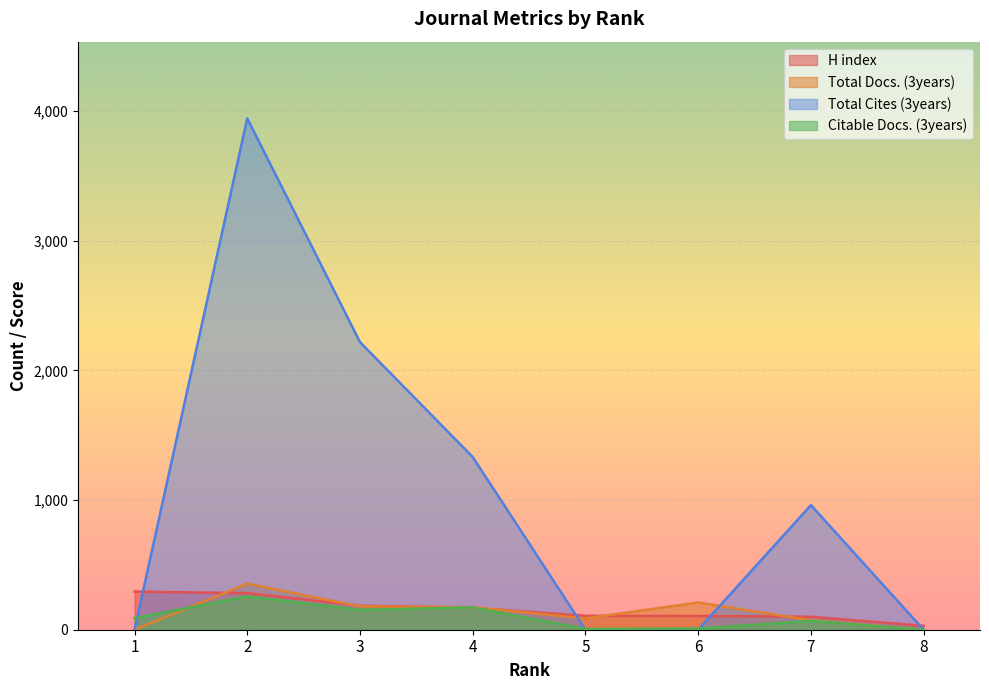

Reading left to right, extract all data points from this chart.

H index: 294	282	185	169	107	106	100	30
Total Docs. (3years): 0	355	180	173	87	210	73	0
Total Cites (3years): 0	3943	2218	1332	0	0	961	0
Citable Docs. (3years): 89	257	153	172	6	9	68	0